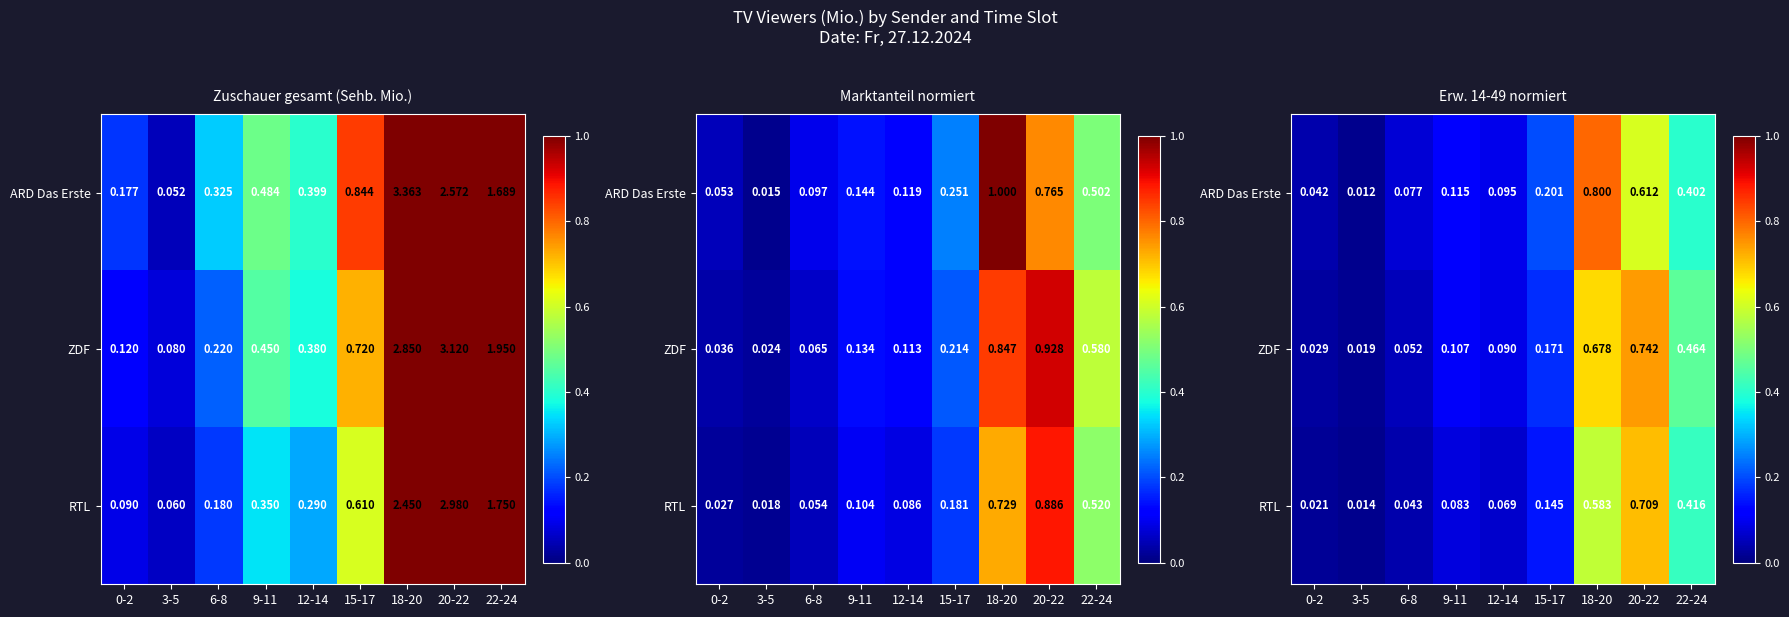

Is it true that ZDF equals 0.1 at 15-17?

False